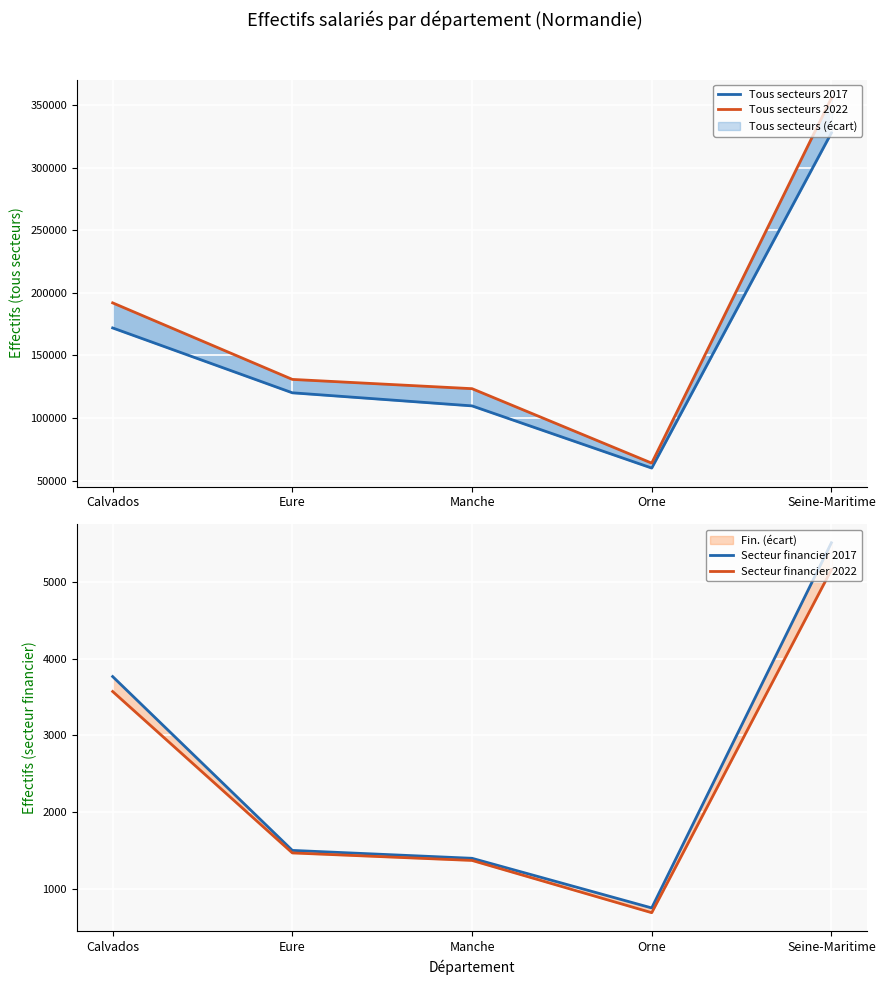

What is the label of the 3rd point from the right?

Manche